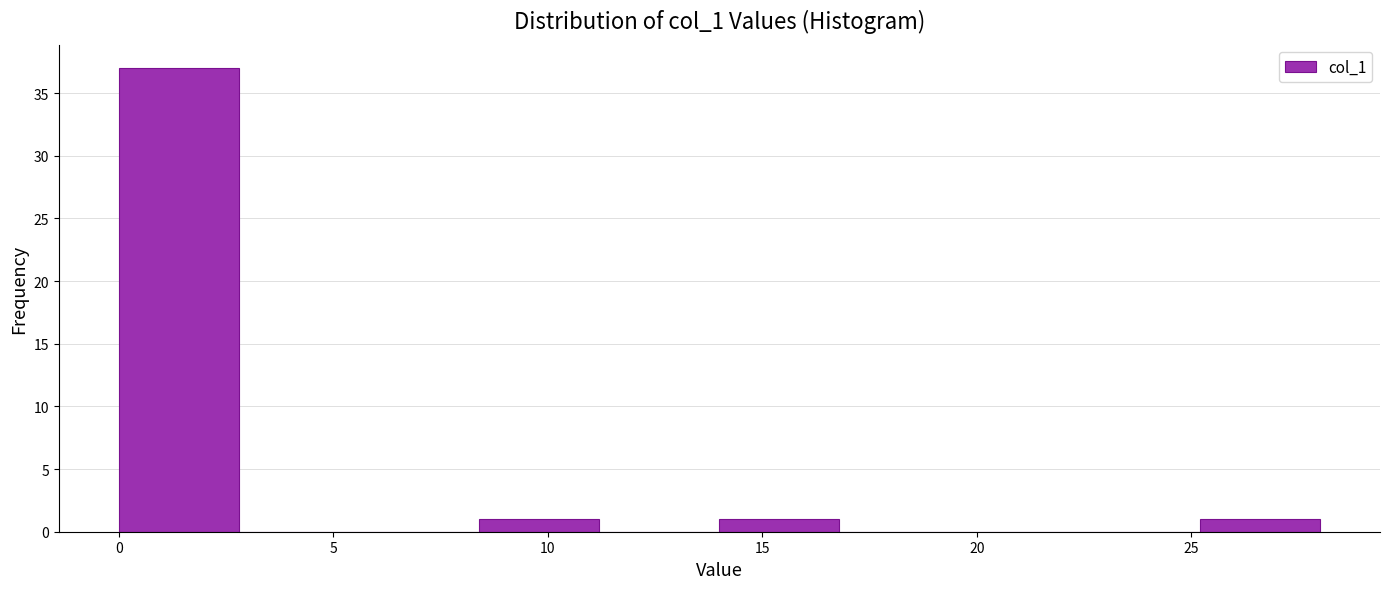

Reading left to right, list every bar in this chart as the range it spans on the x-axis followed by its height. Neither the bar edges nor the heights are printed on the chart, so give them approximately, as read against the axes.

0.0 to 2.8: 37
2.8 to 5.6: 0
5.6 to 8.4: 0
8.4 to 11.2: 1
11.2 to 14.0: 0
14.0 to 16.8: 1
16.8 to 19.6: 0
19.6 to 22.4: 0
22.4 to 25.2: 0
25.2 to 28.0: 1